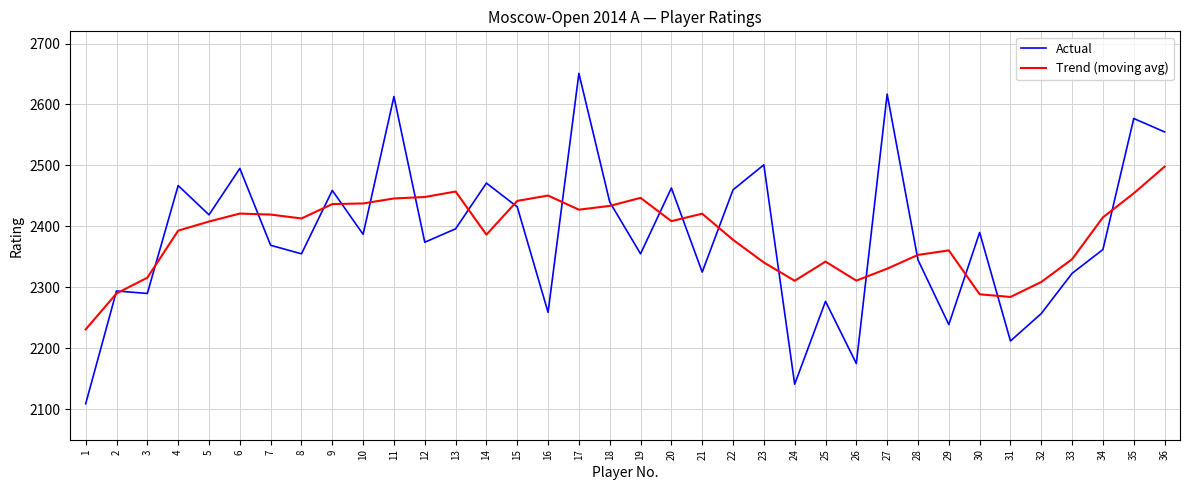

How many distinct data groups are displayed?

2